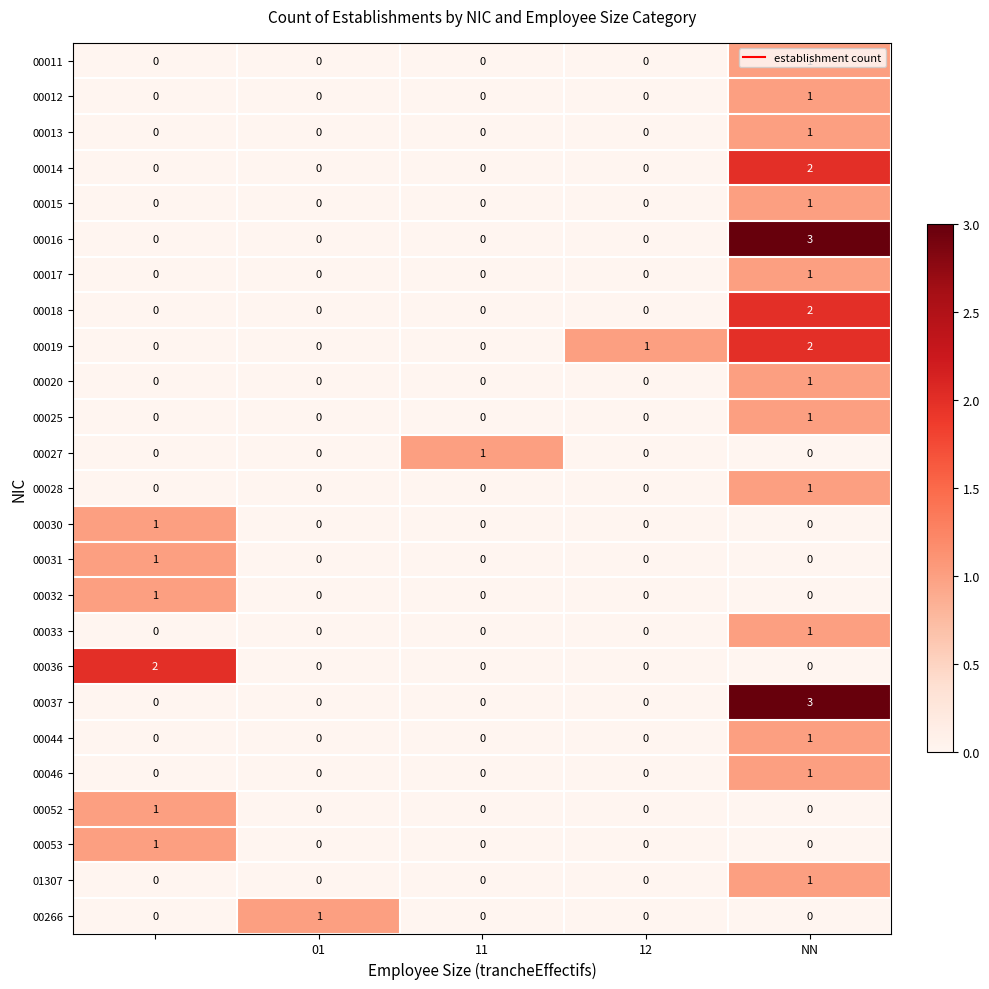

At how many categories does at least one series exceed 0?

5